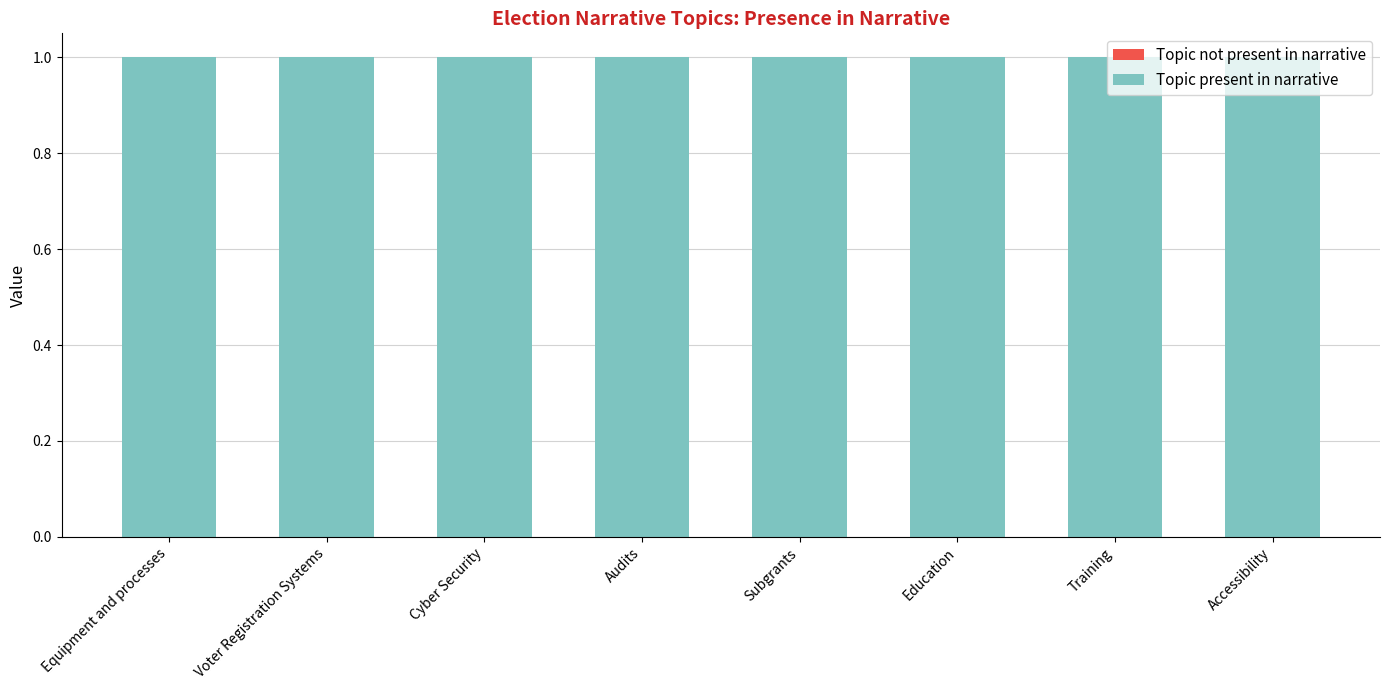

At how many categories does at least one series exceed 0?

8